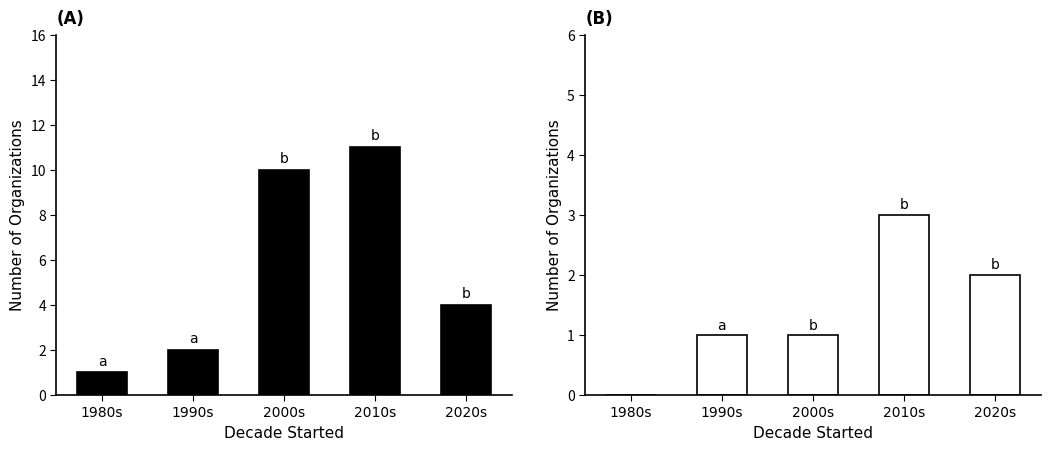

Which label corresponds to the largest value in the chart?

2010s